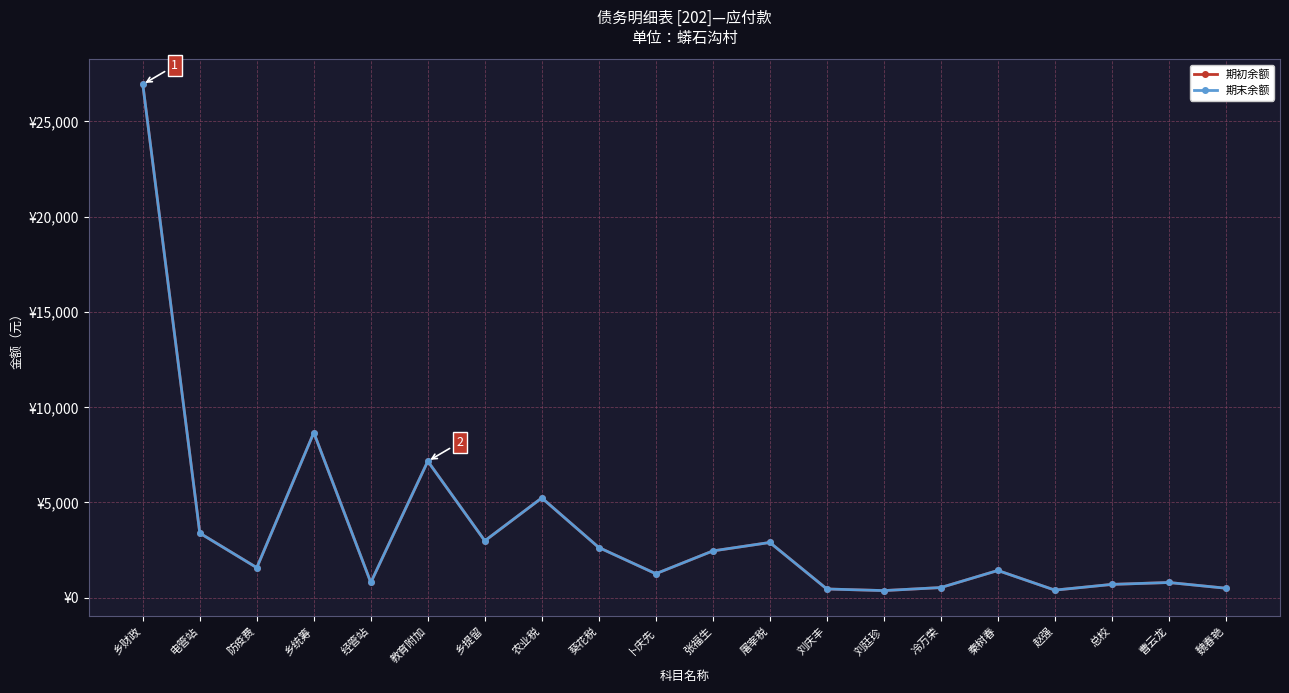

Between 乡提留 and 屠宰税, which is larger?

乡提留